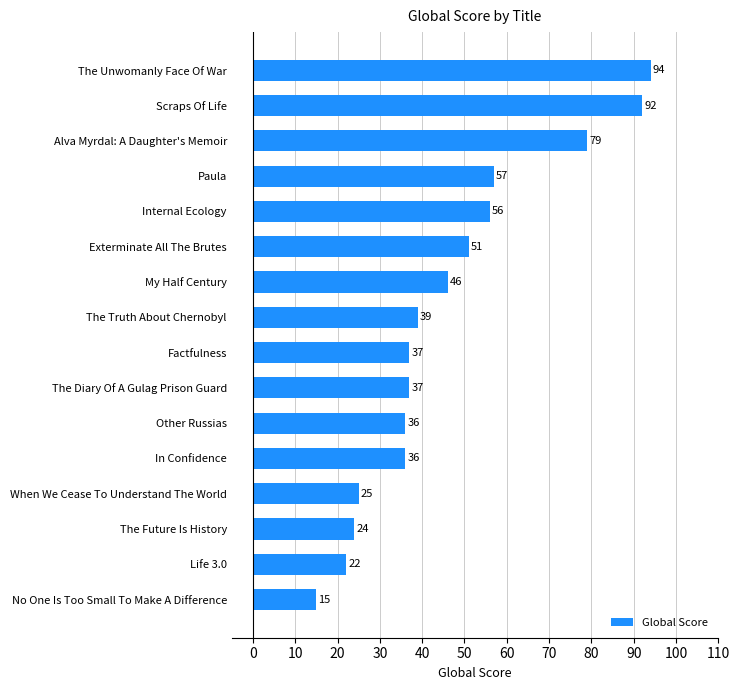

True or false: the data shows 39 at The Truth About Chernobyl.

True